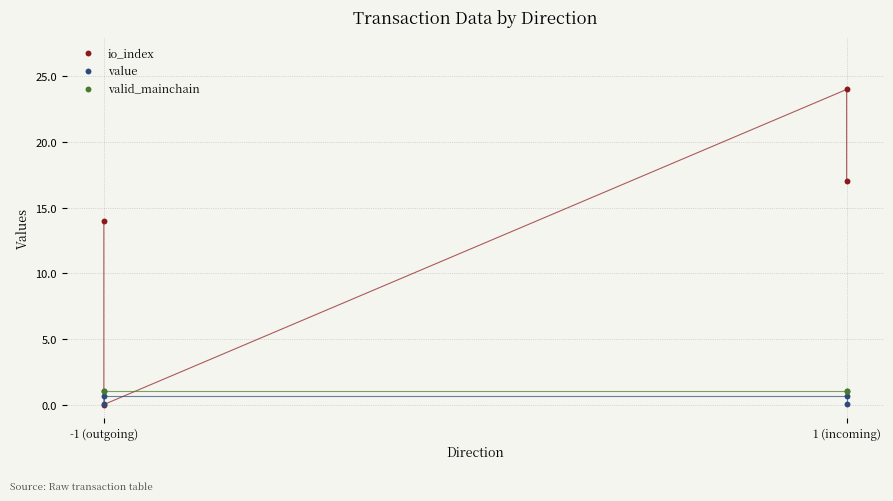

In the io_index series, what Y value is closest to 12?

14.0